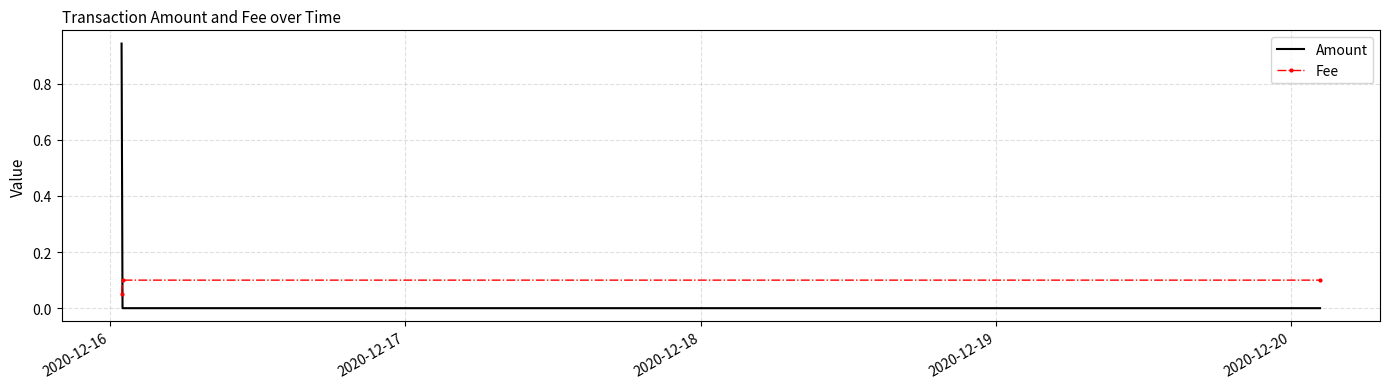

Which series has the widest spread of values?

Amount